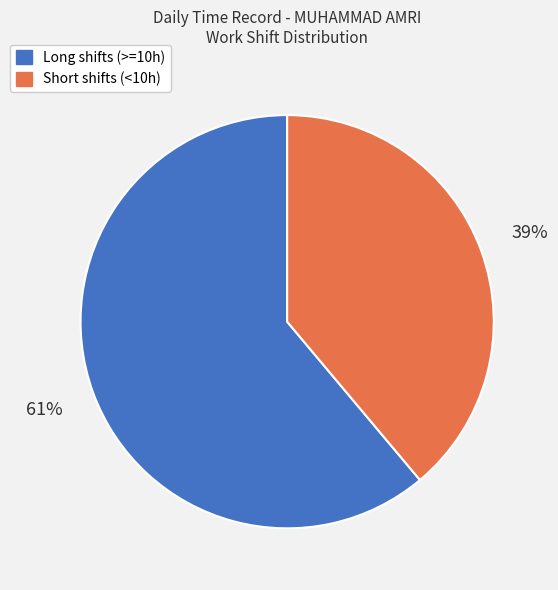

Is there a majority slice in this chart?

Yes